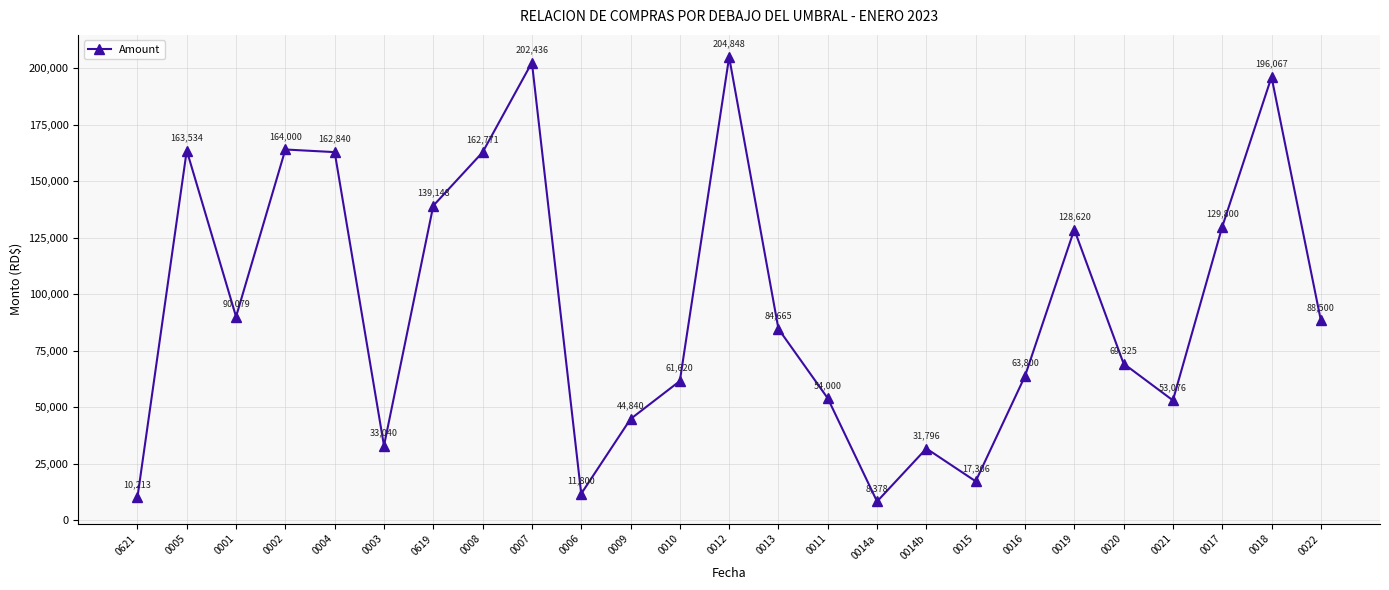

List the labels in order of value, smallest first.

0014a, 0621, 0006, 0015, 0014b, 0003, 0009, 0021, 0011, 0010, 0016, 0020, 0013, 0022, 0001, 0019, 0017, 0619, 0008, 0004, 0005, 0002, 0018, 0007, 0012